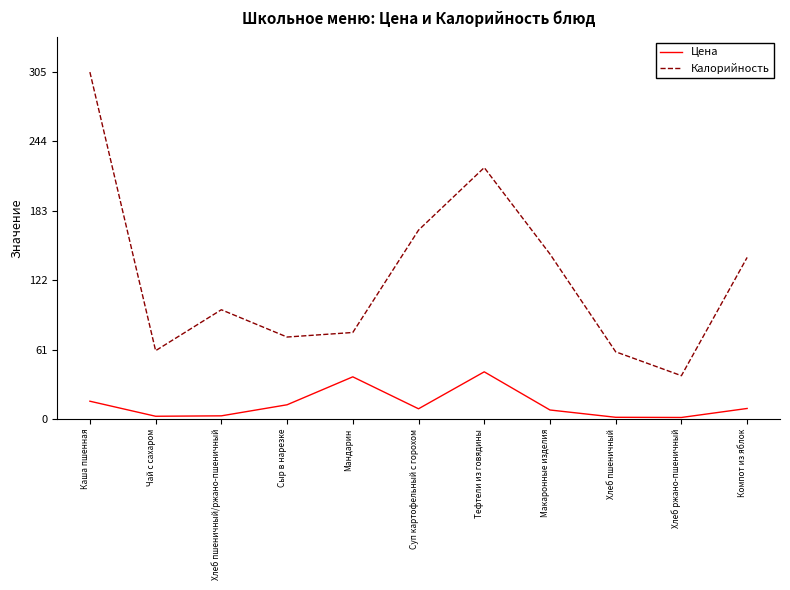

Is it true that Цена equals 41.4 at Тефтели из говядины?

True